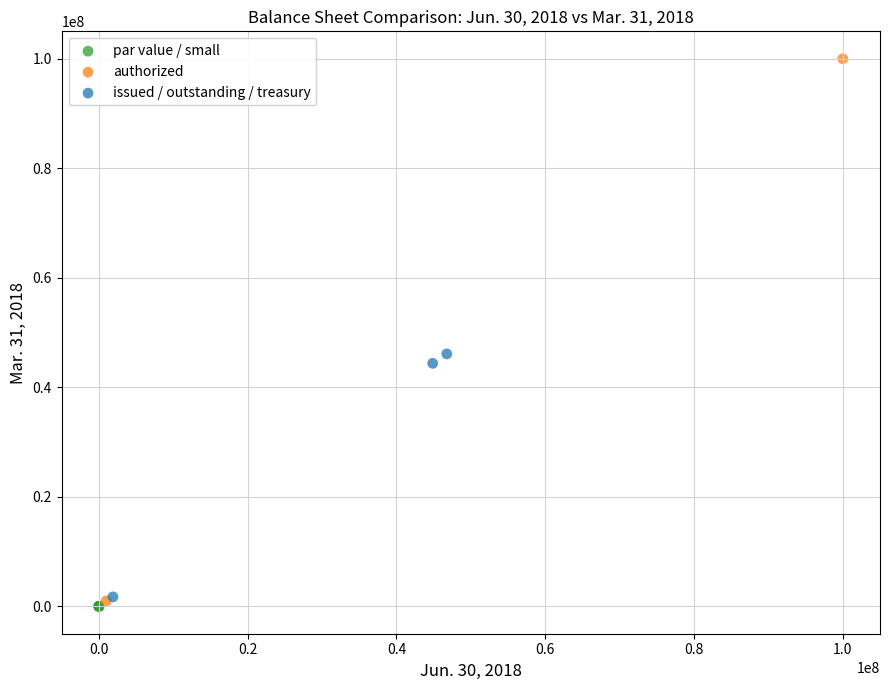

What are all the series names shown in the legend?

par value / small, authorized, issued / outstanding / treasury